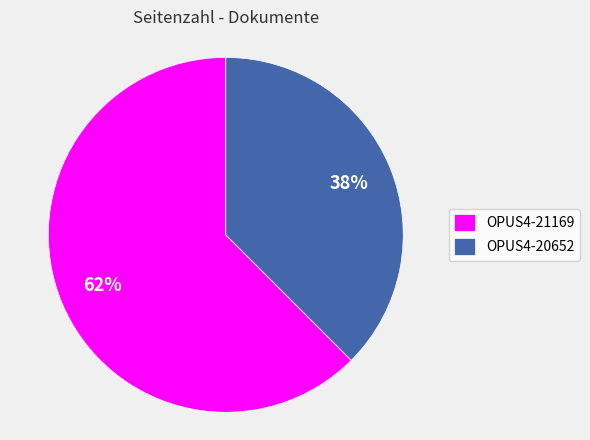

Count the number of slices in the pie.

2